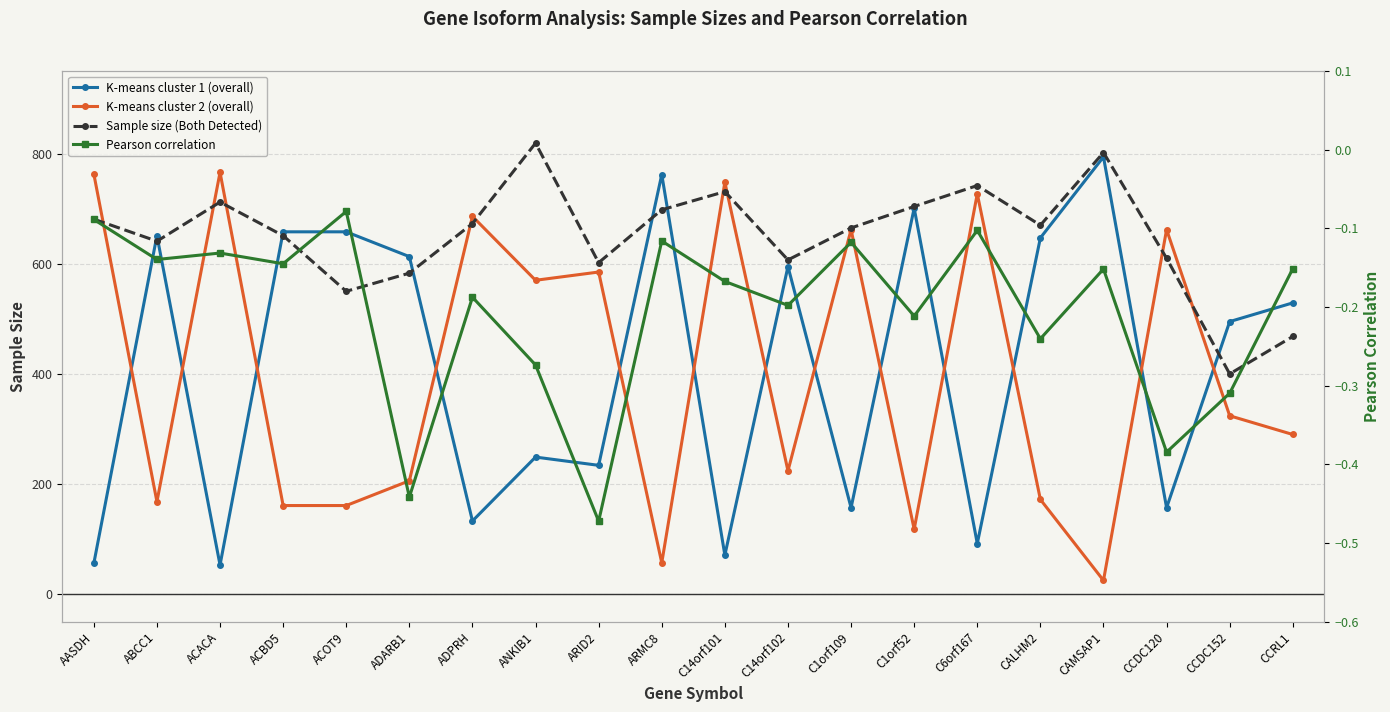

Reading left to right, transcribe all the data shown in this chart.

K-means cluster 1 (overall): 56.0	651.0	53.0	658.0	658.0	613.0	133.0	249.0	234.0	762.0	71.0	595.0	157.0	701.0	92.0	647.0	794.0	157.0	495.0	529.0
K-means cluster 2 (overall): 763.0	168.0	766.0	161.0	161.0	206.0	686.0	570.0	585.0	57.0	748.0	224.0	662.0	118.0	727.0	172.0	25.0	662.0	324.0	290.0
Sample size (Both Detected): 681.0	641.0	712.0	651.0	550.0	583.0	673.0	819.0	602.0	698.0	731.0	607.0	665.0	704.0	742.0	670.0	802.0	610.0	400.0	468.0
Pearson correlation: -0.1	-0.1	-0.1	-0.1	-0.1	-0.4	-0.2	-0.3	-0.5	-0.1	-0.2	-0.2	-0.1	-0.2	-0.1	-0.2	-0.2	-0.4	-0.3	-0.2